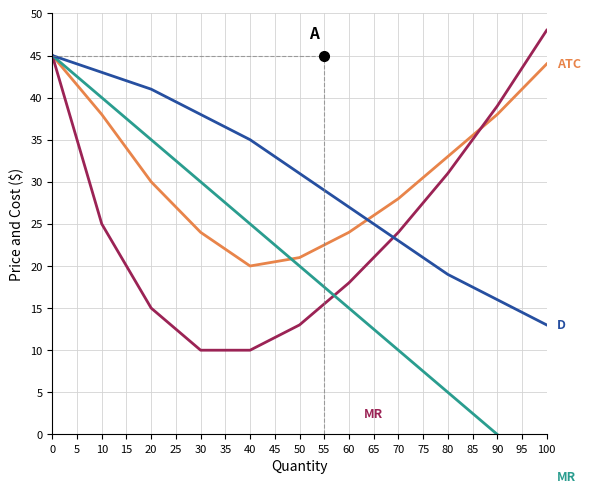

Does the chart have visible grid lines?

Yes